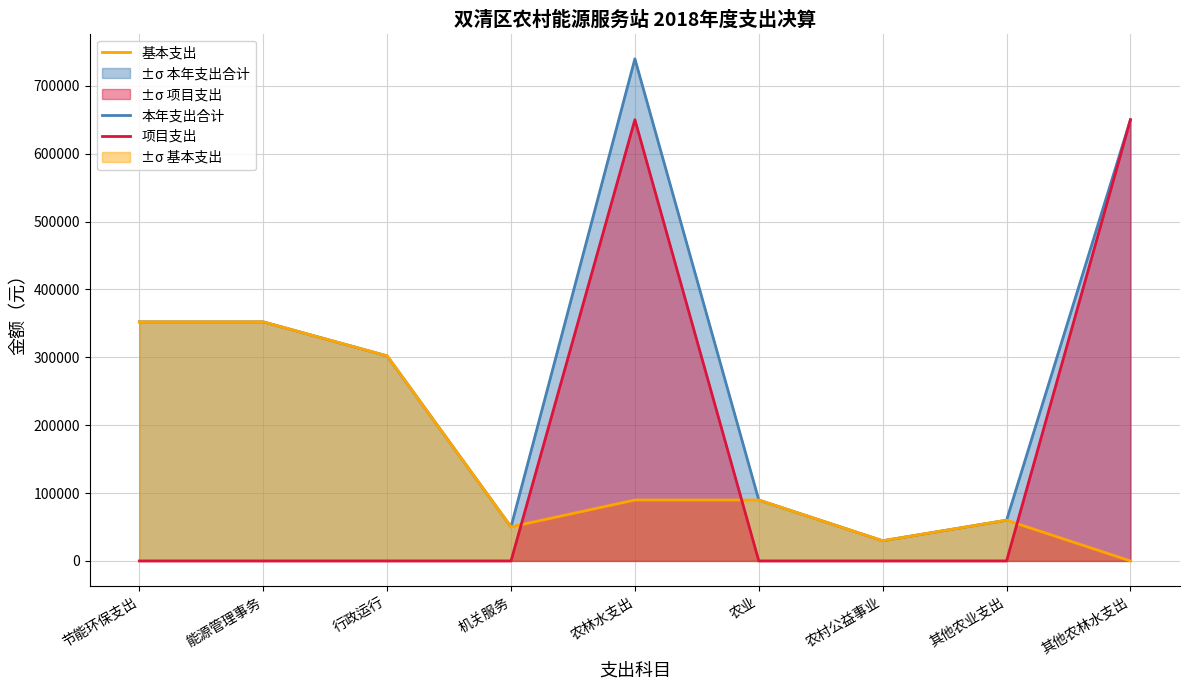

What is the spread (max minus min) of values at 行政运行?

302056.4